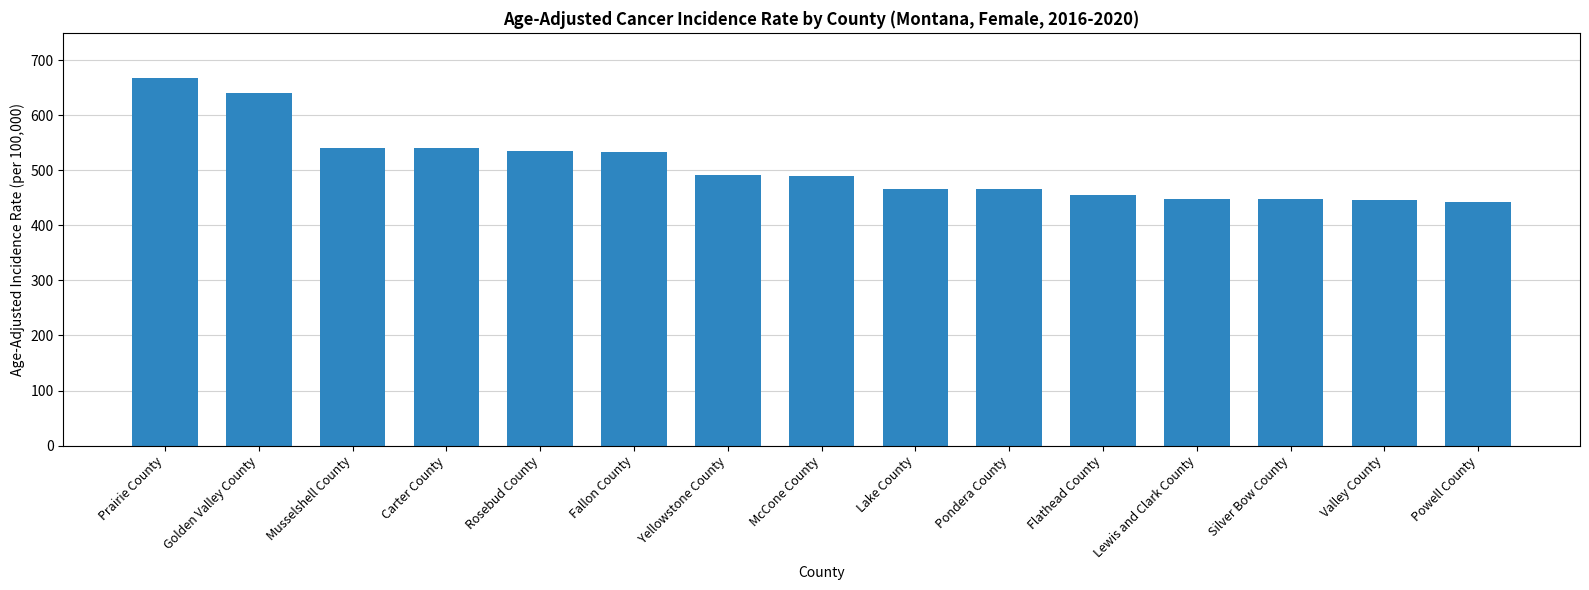

What is the maximum value shown in the chart?

668.4